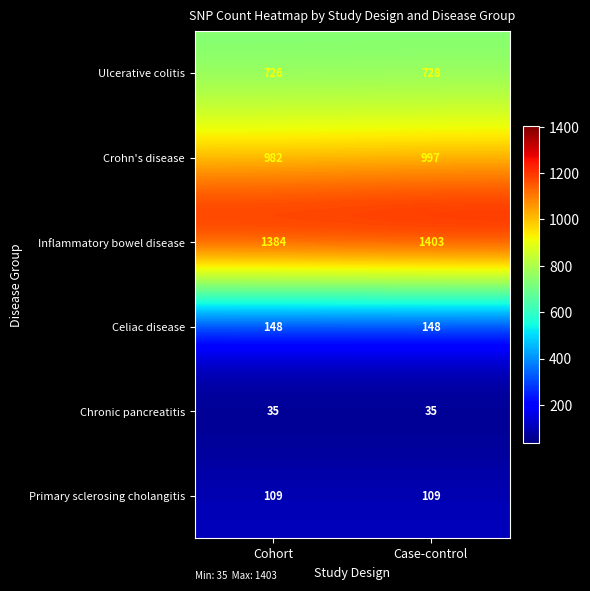

What is the difference between the maximum and minimum values in the Inflammatory bowel disease series?

19